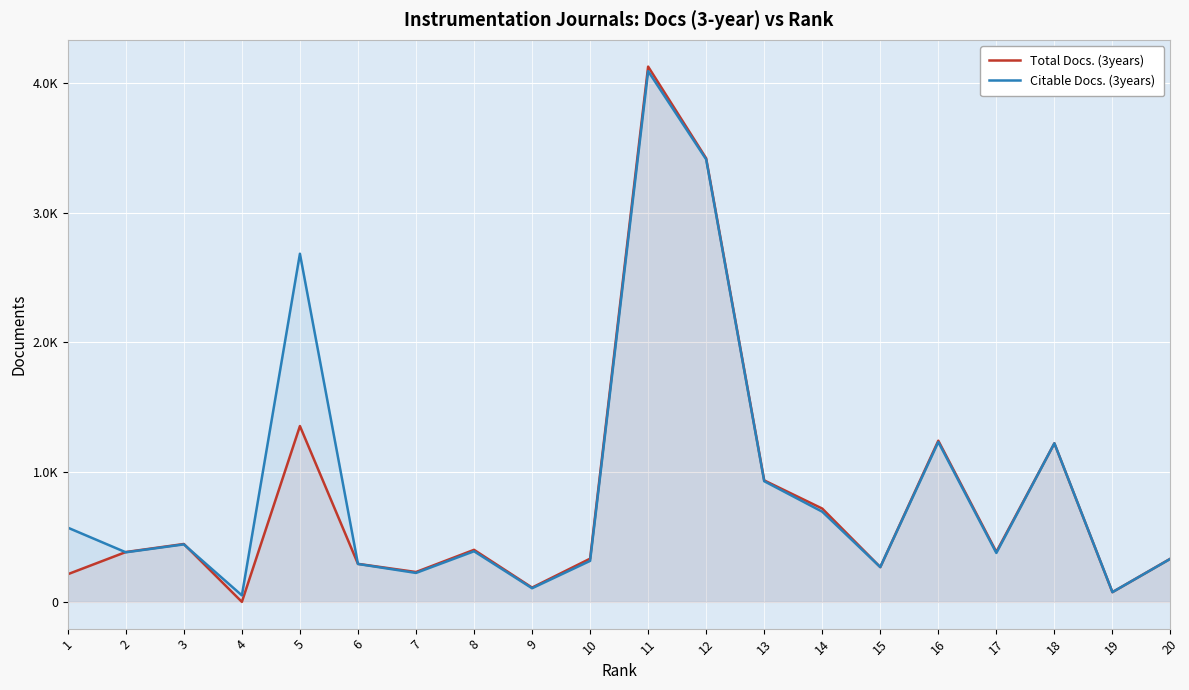

At which category does Citable Docs. (3years) reach its first local peak?

3